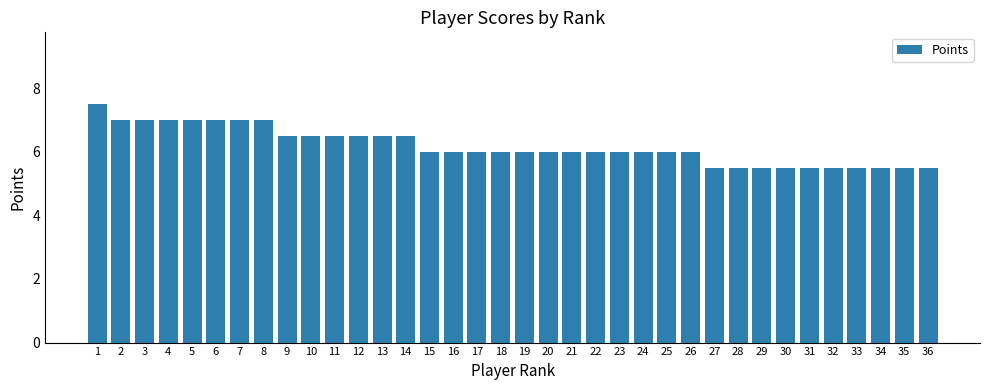

What is the change in value from 21 to 27?

-0.5